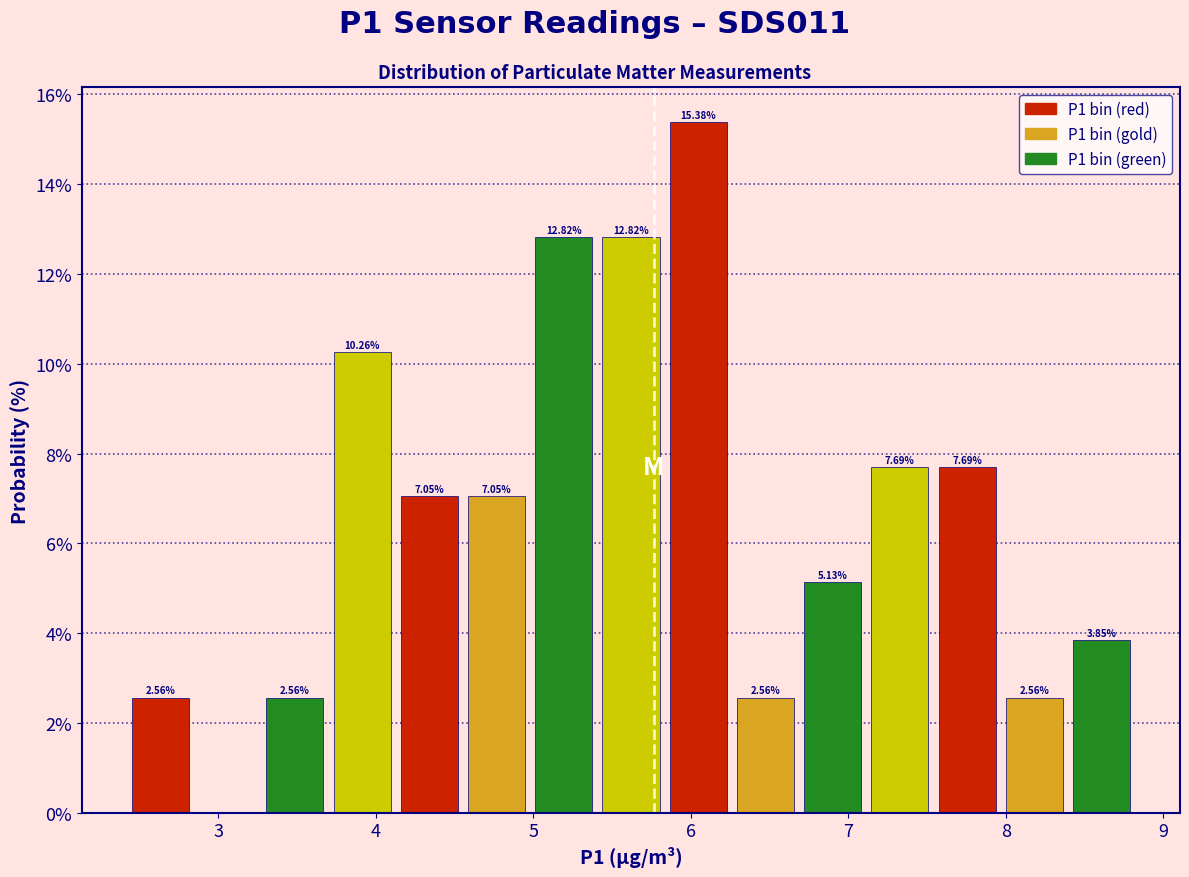

Which range on the x-axis has the tallest bar?

5.8 to 6.3